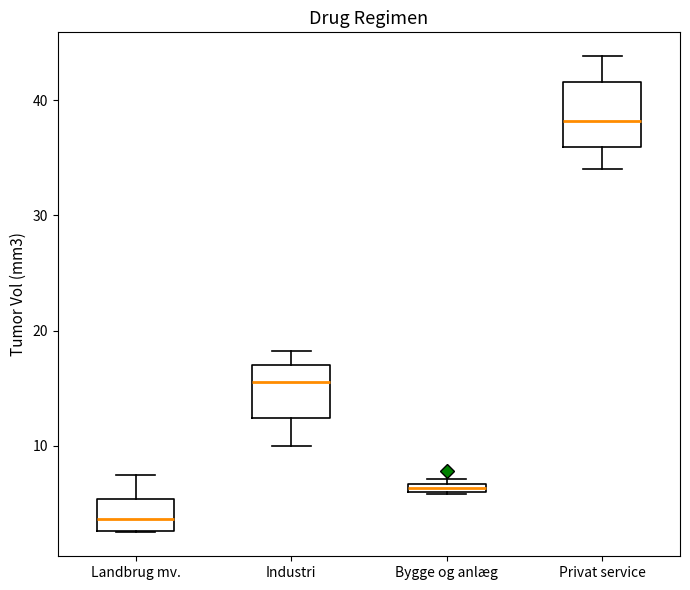

Which box has the lowest median line?

Landbrug mv.